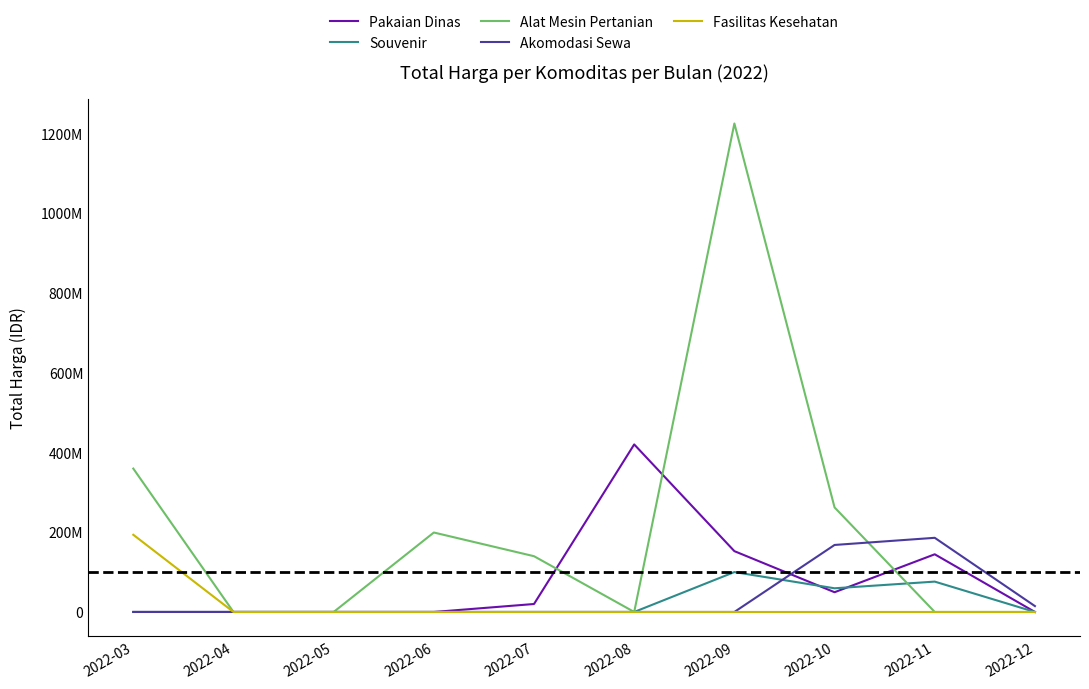

True or false: Pakaian Dinas has more than 0 interior local peaks.

True